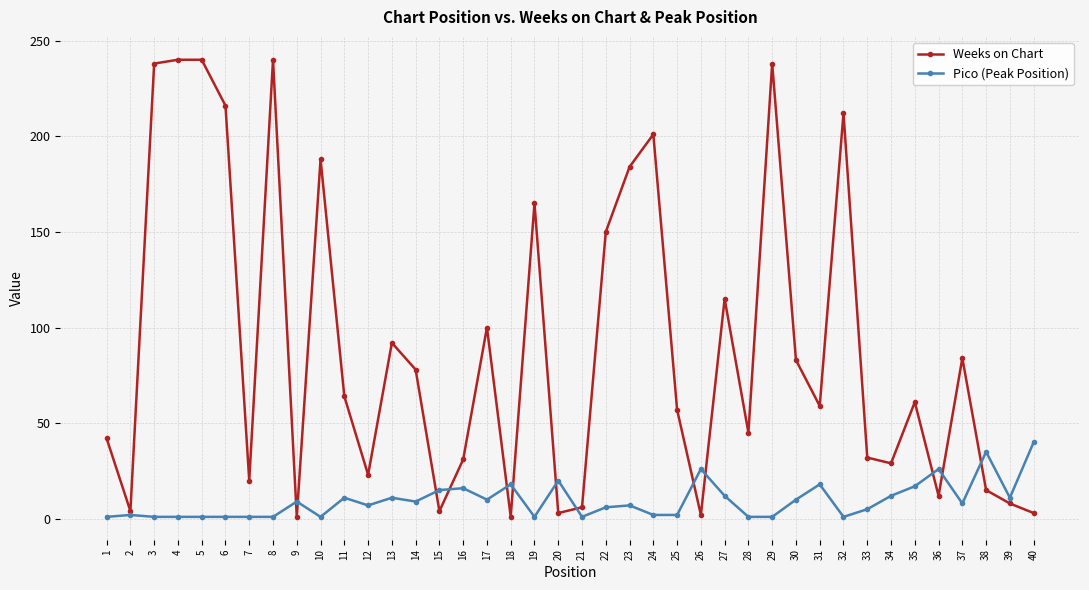

True or false: Pico (Peak Position) has more than 1 interior local peaks.

True